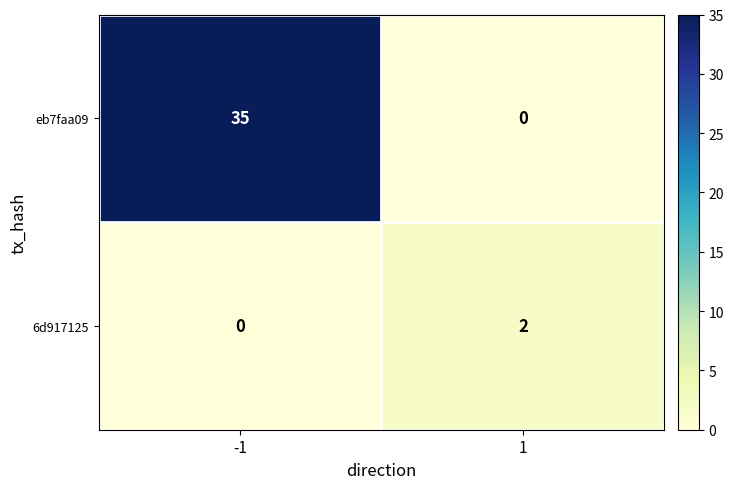

What is the maximum value for eb7faa09?

35